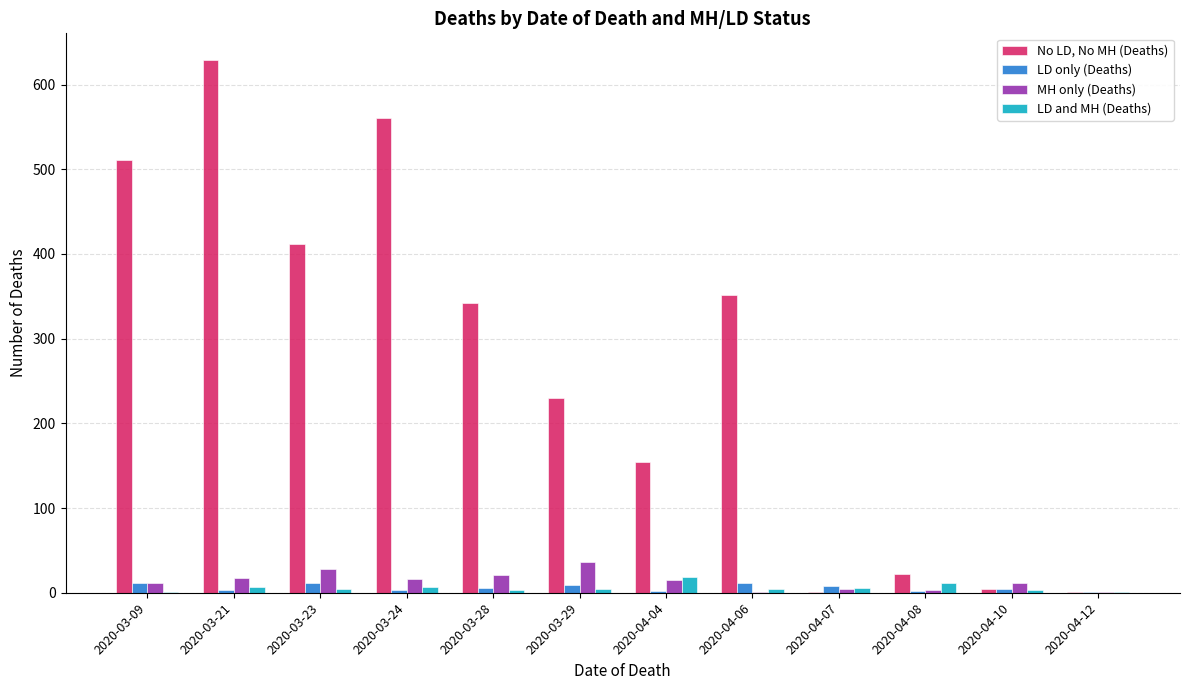

What is the sum of all LD and MH (Deaths) values?

71